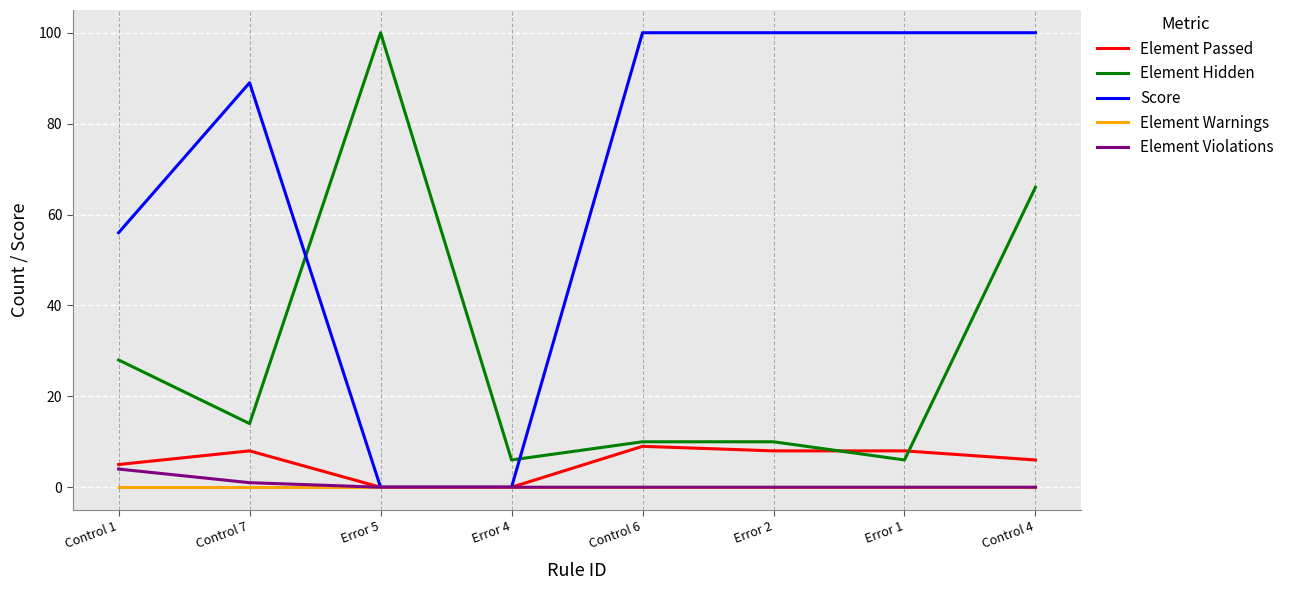

At which category does Element Passed reach its first local peak?

Control 7